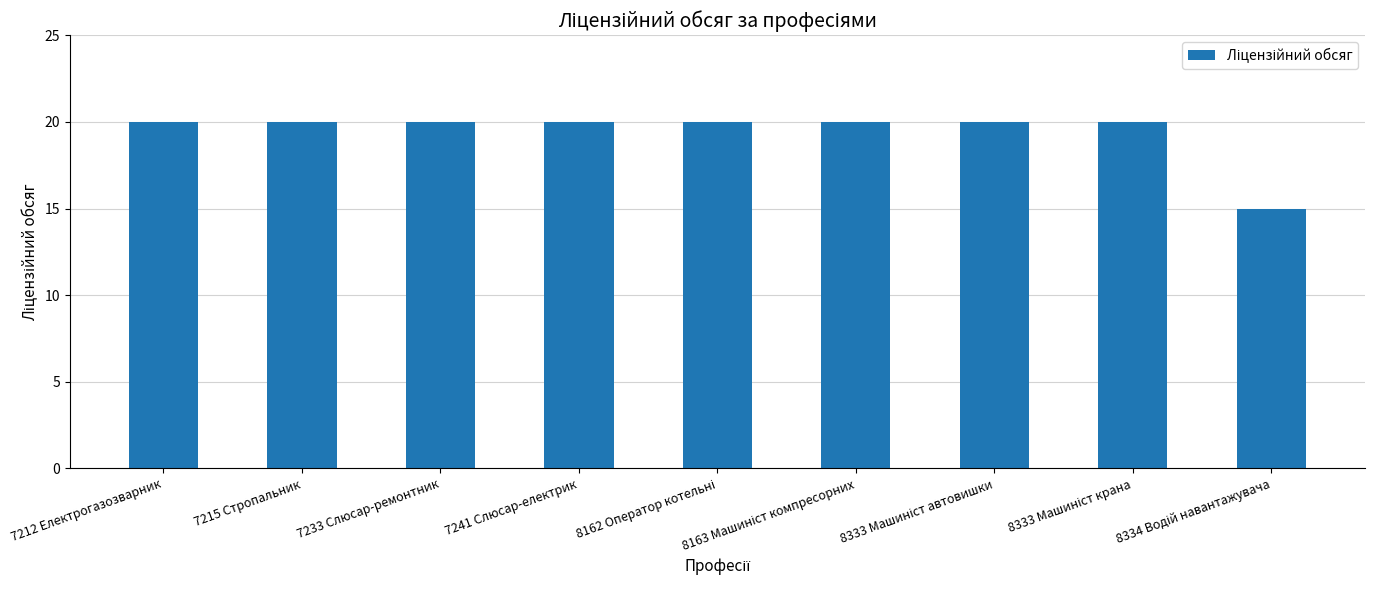

The chart shows a value of 8 at 7241 Слюсар-електрик. True or false?

False